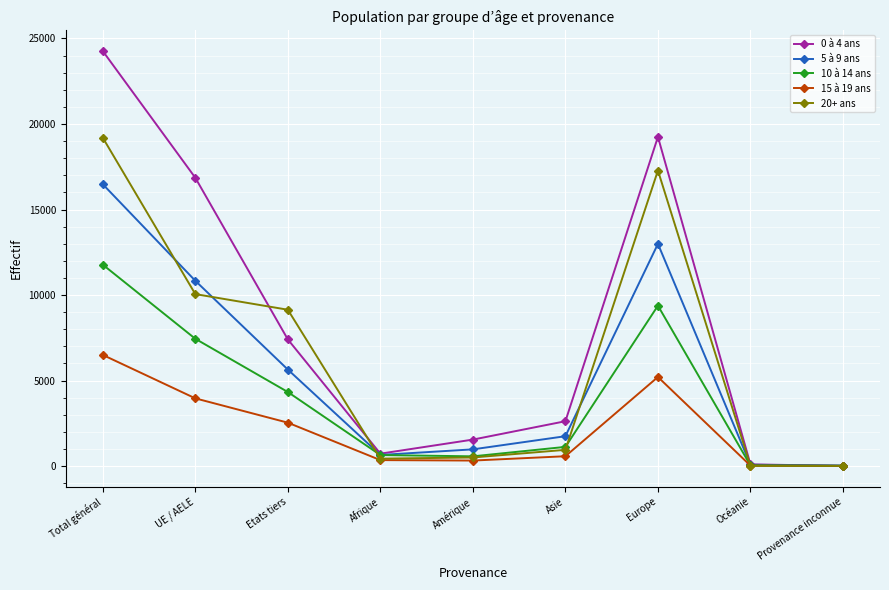

Rank the series by their average value, from lowest to highest.

15 à 19 ans, 10 à 14 ans, 5 à 9 ans, 20+ ans, 0 à 4 ans